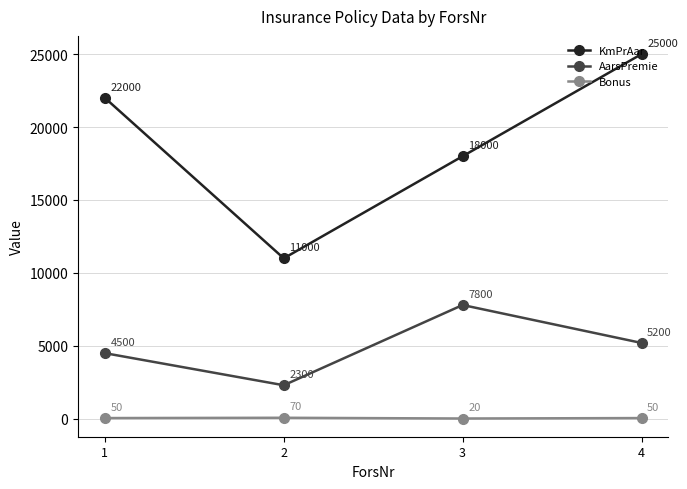

At which category is the sum across all series the highest?

4